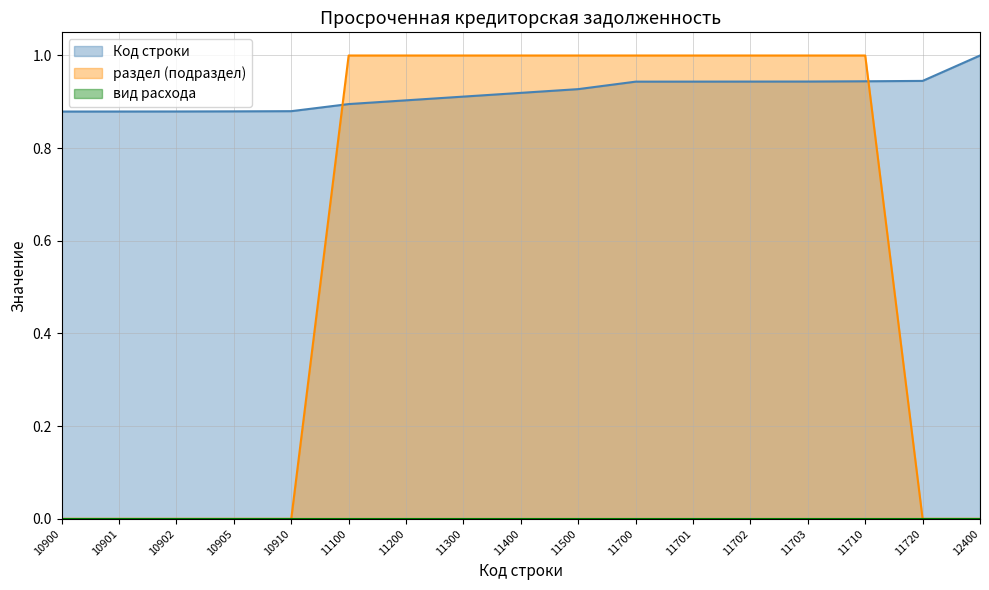

Rank the categories by Код строки value from highest to lowest.

12400, 11720, 11710, 11703, 11702, 11701, 11700, 11500, 11400, 11300, 11200, 11100, 10910, 10905, 10902, 10901, 10900